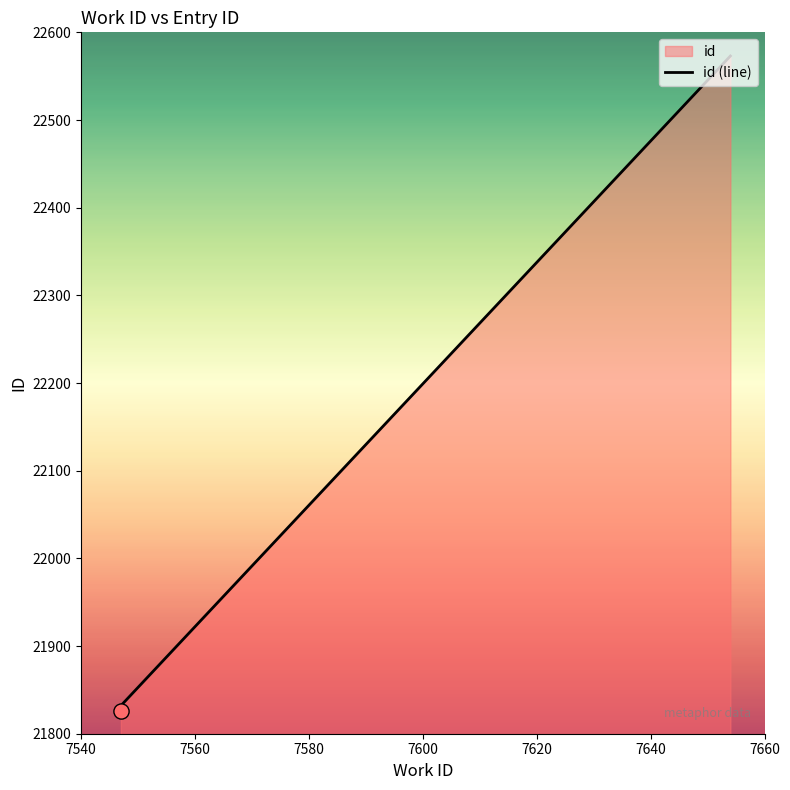

What is the ratio of the value at 7547 to the value at 7547?

1.0